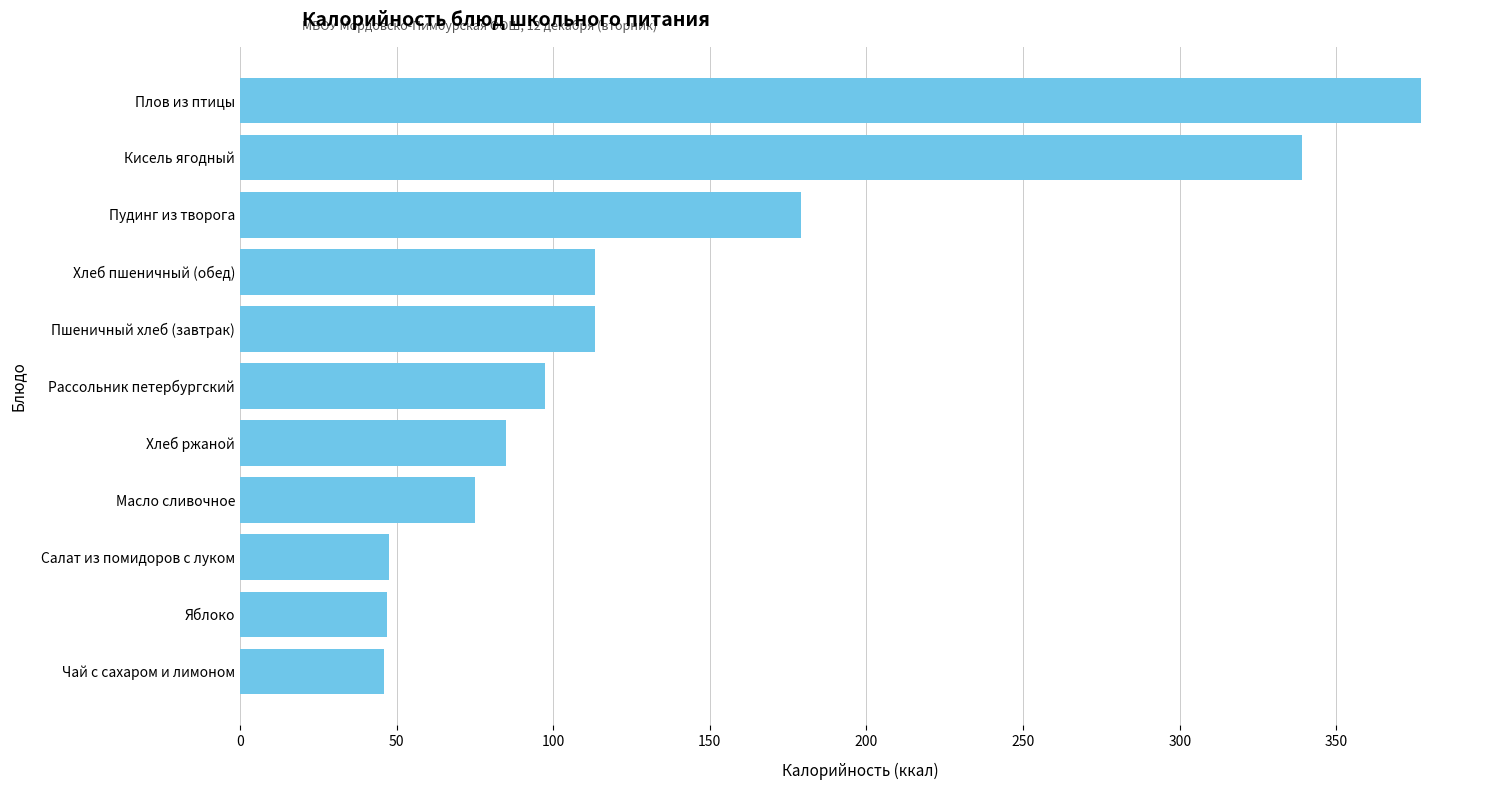

What is the ratio of the value at Пшеничный хлеб (завтрак) to the value at Хлеб пшеничный (обед)?

1.0